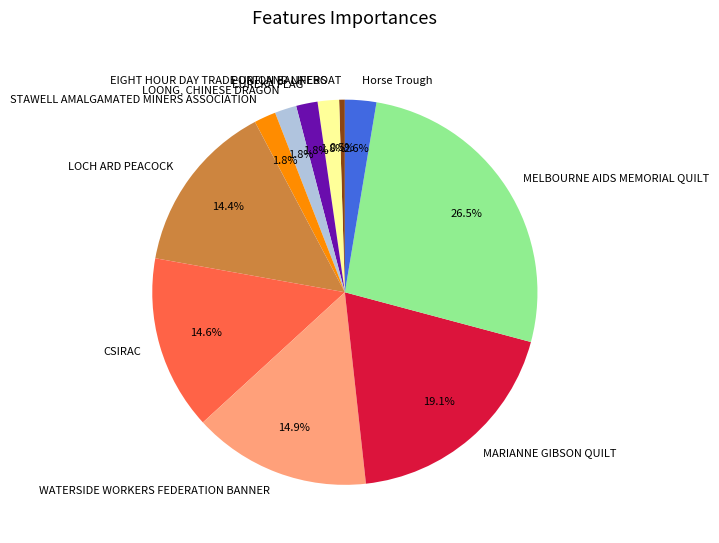

How many slices are in this pie chart?

11